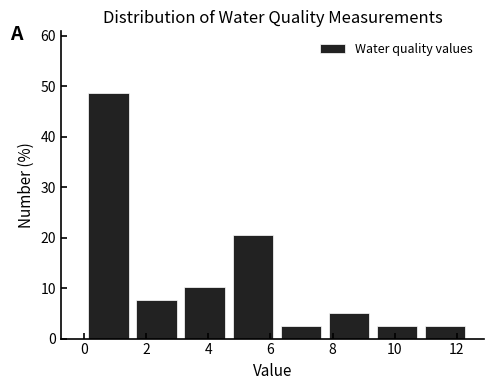

Reading left to right, list every bar in this chart as the range it spans on the x-axis followed by its height. Neither the bar edges nor the heights are printed on the chart, so give them approximately, as read against the axes.

0.0 to 1.6: 49
1.6 to 3.2: 8
3.2 to 4.6: 10
4.6 to 6.2: 21
6.2 to 7.8: 3
7.8 to 9.4: 5
9.4 to 10.8: 3
10.8 to 12.4: 3